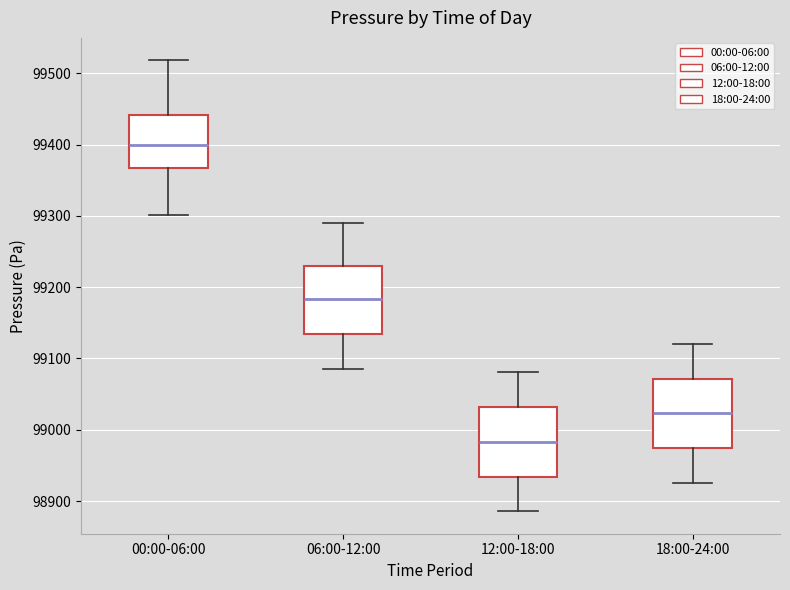

Reading left to right, read every box against the y-axis: the position of its median line, the range the box covers, and the ends of its whiskers. The values are not printed on the chart, so give them approximately, as read against the axis.

00:00-06:00: median 99400, box 99370 to 99440, whiskers 99300 to 99520
06:00-12:00: median 99180, box 99130 to 99230, whiskers 99090 to 99290
12:00-18:00: median 98980, box 98930 to 99030, whiskers 98890 to 99080
18:00-24:00: median 99020, box 98970 to 99070, whiskers 98930 to 99120